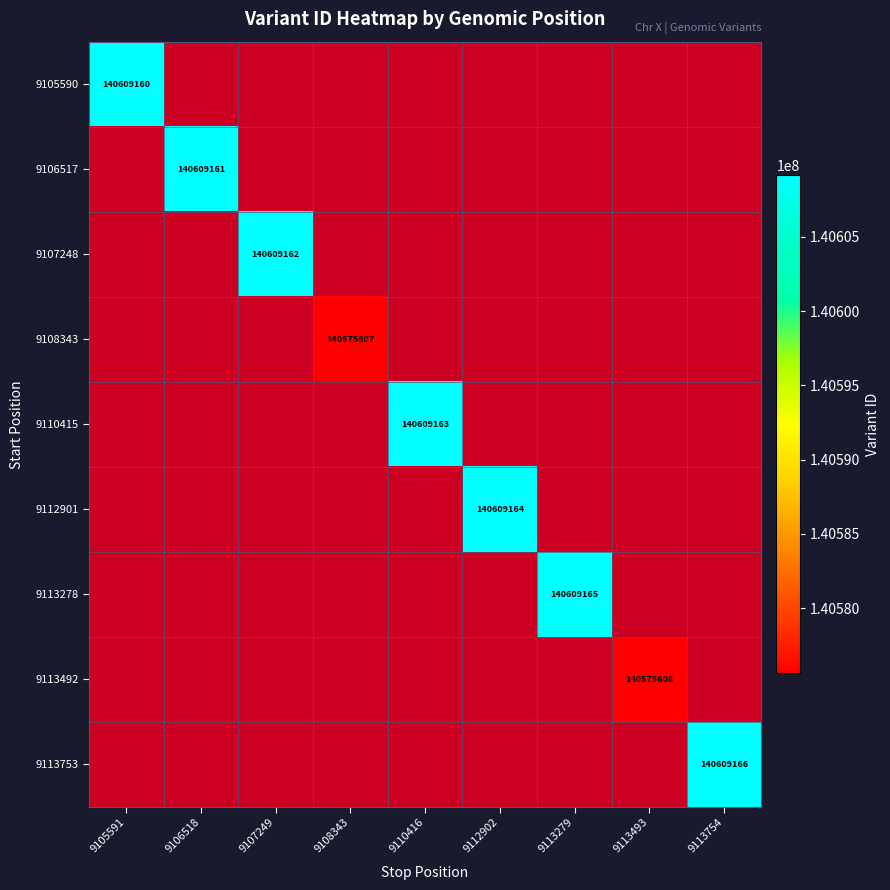

Is it true that 9112901 equals 187540072 at 9112902?

False